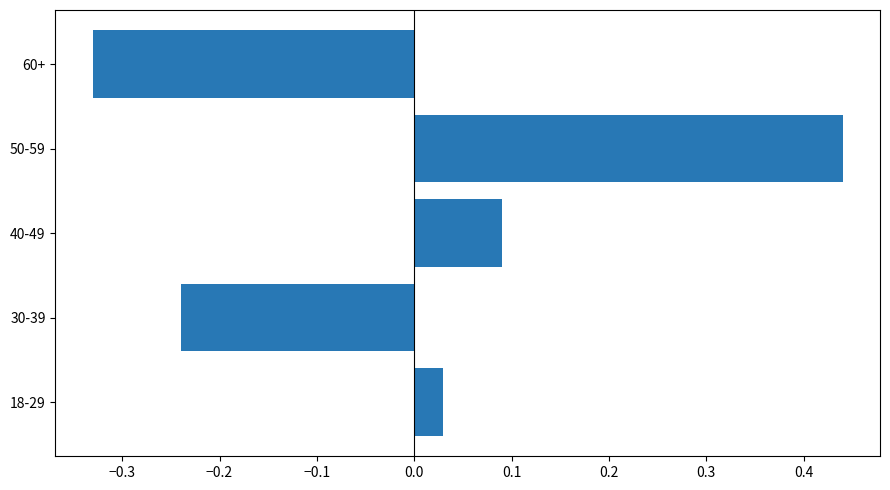

List the labels in order of value, largest first.

50-59, 40-49, 18-29, 30-39, 60+